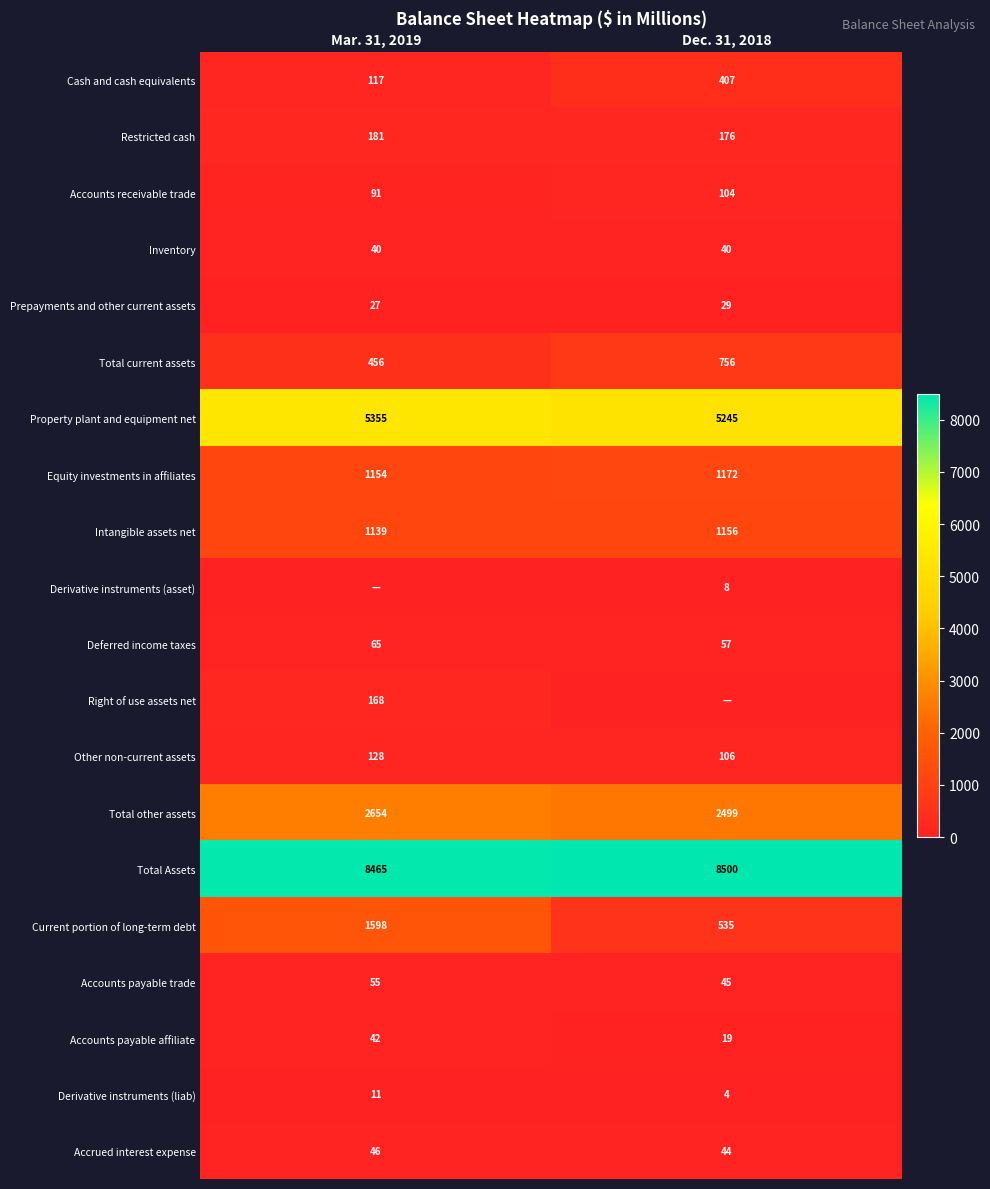

What is the difference between the highest and lowest values at Mar. 31, 2019?

8465